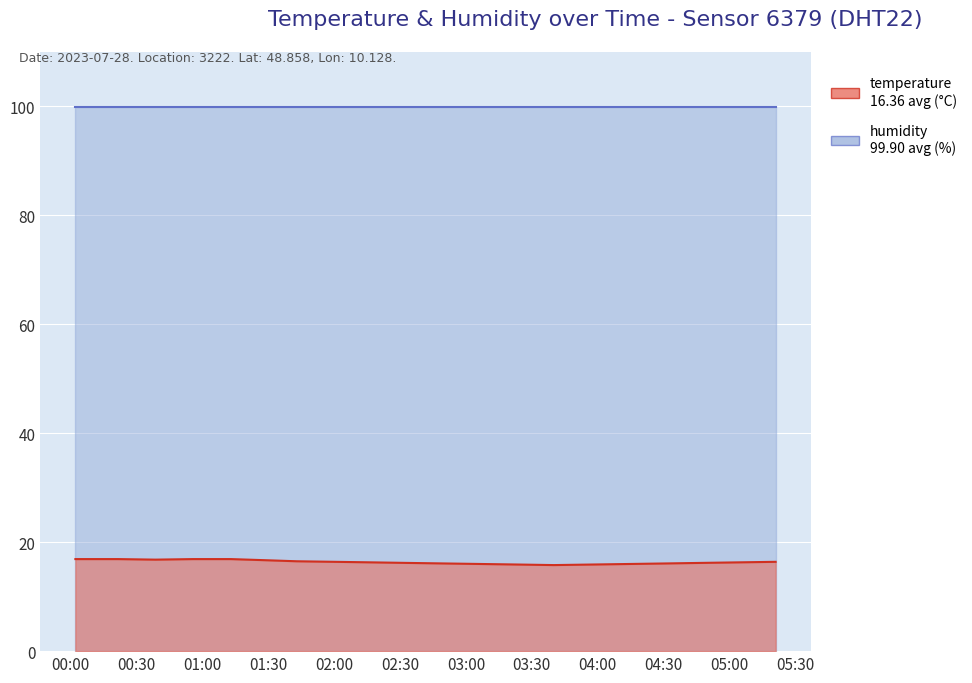

Approximately how many times larger is the value at 03:07 compared to 01:43?

1.0